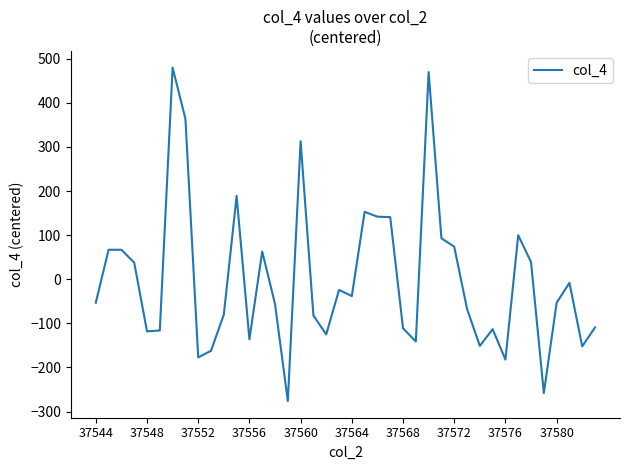

What is the difference between the maximum and minimum values?

756.0